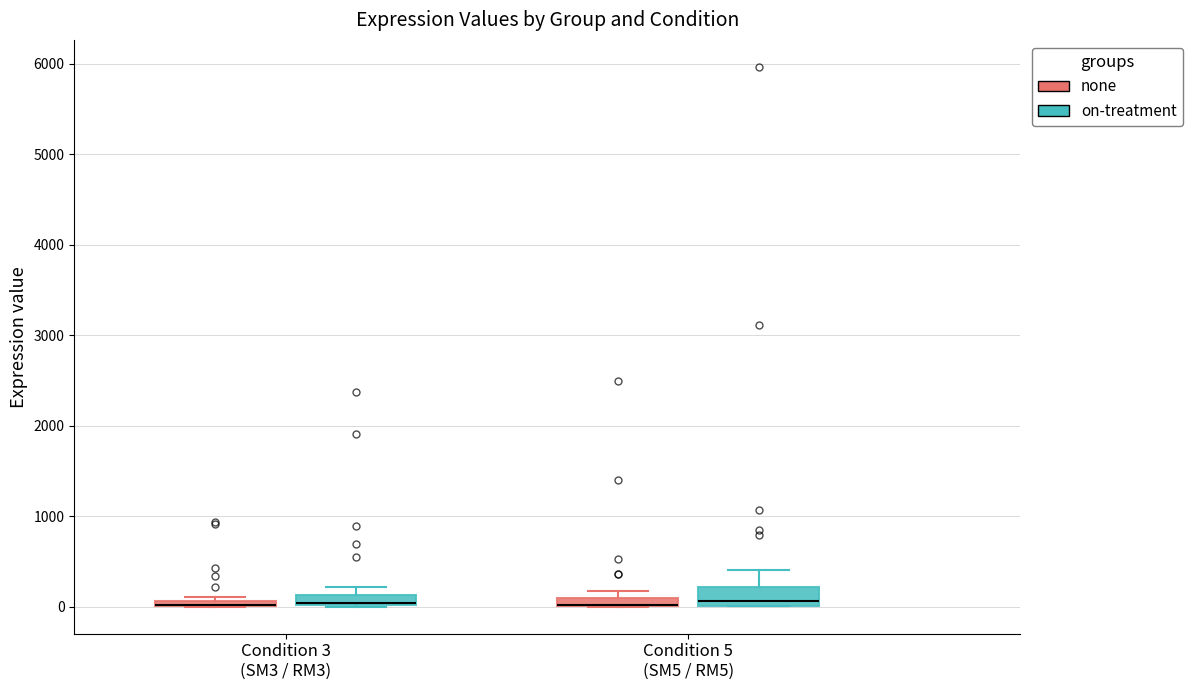

Where is the lower edge of the box for Condition 3 (SM3 / RM3) (none) on the y-axis? The values are not printed on the chart, so give them approximately, as read against the axis.

0